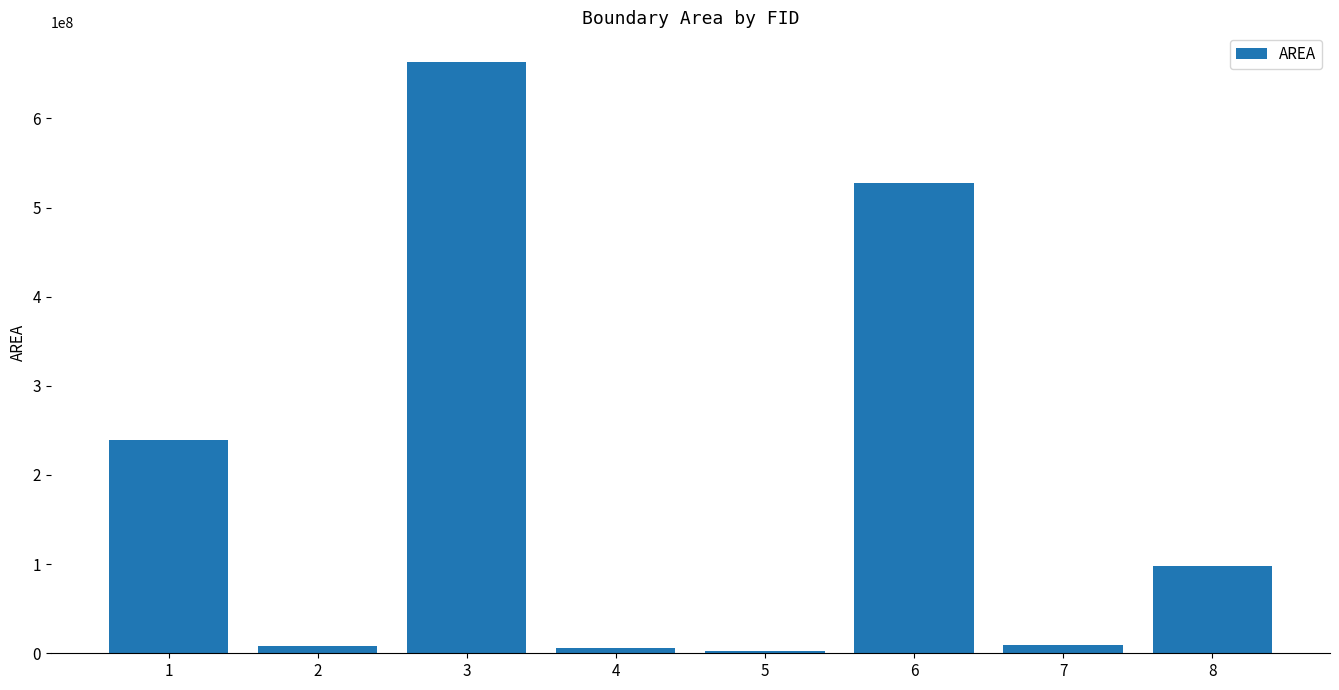

Read the value at 3.

663345376.0